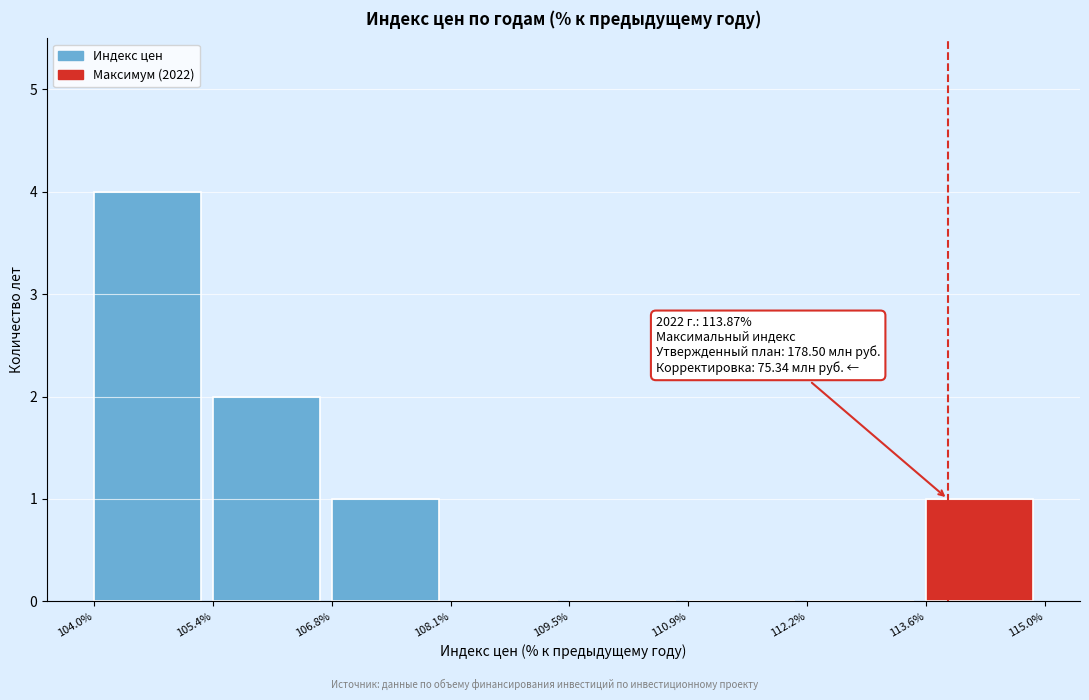

Reading left to right, extract all data points from this chart.

104.0%=4	105.4%=2	106.8%=1	108.1%=0	109.5%=0	110.9%=0	112.2%=0	113.6%=1